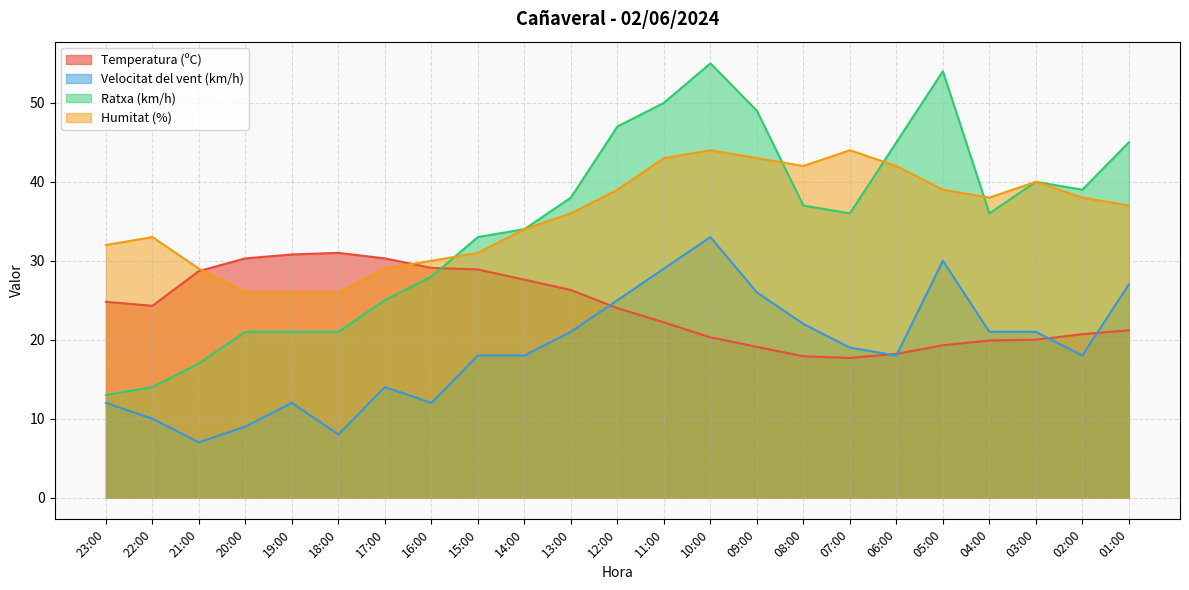

At which category is the sum across all series the highest?

10:00